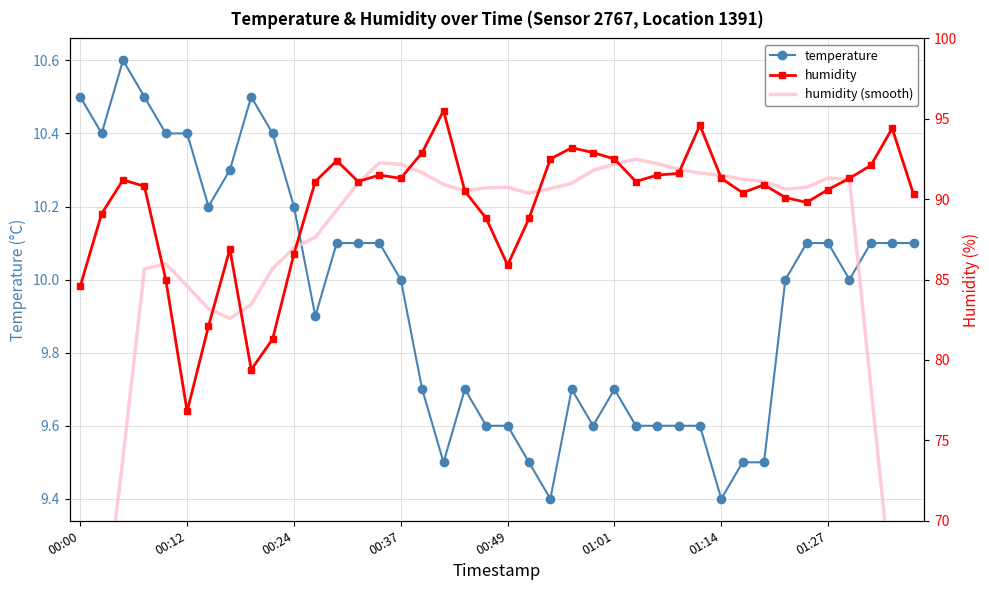

Count the number of categories in the chart.

40